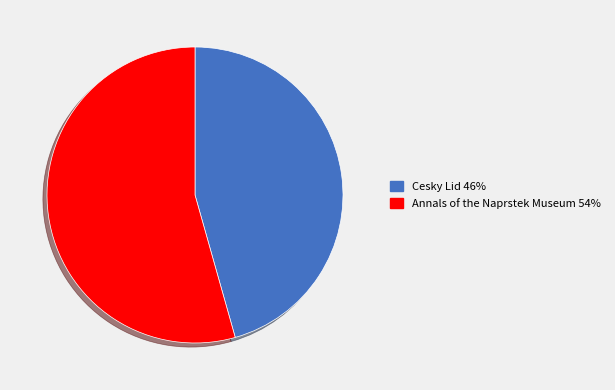

Is there any slice that represents more than half of the pie?

Yes